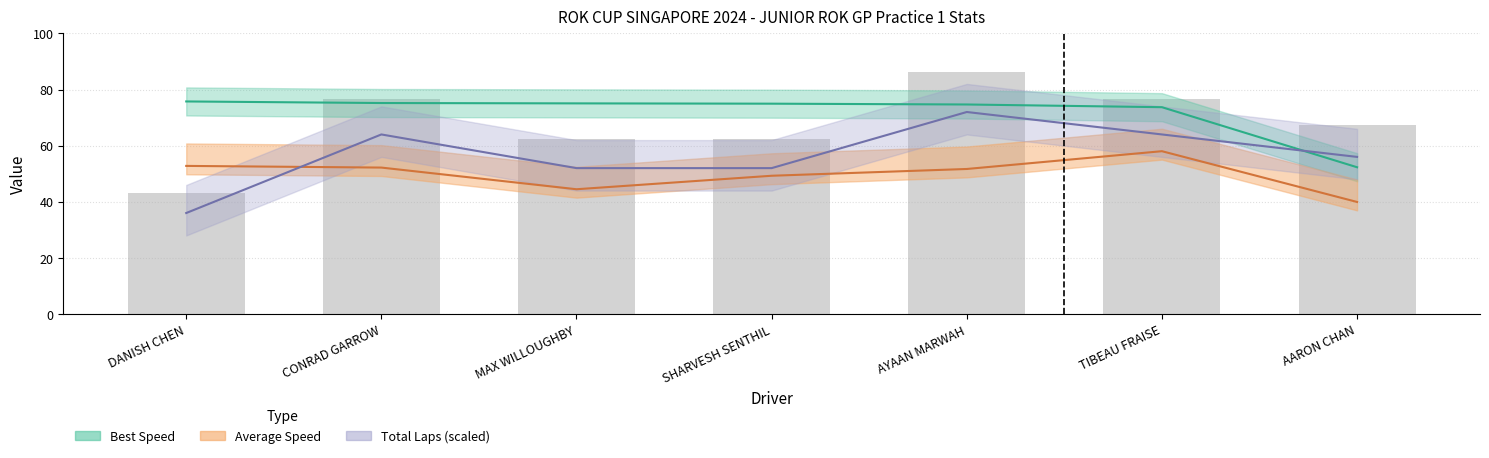

What is the sum of all Best Speed values?

501.7